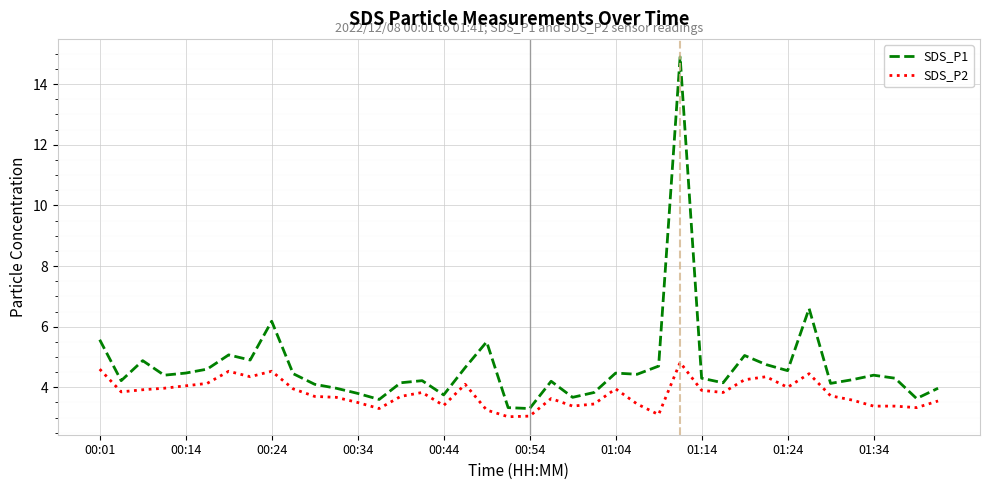

In SDS_P1, how many points are higher than both neighbors (excluding endpoints)?

11